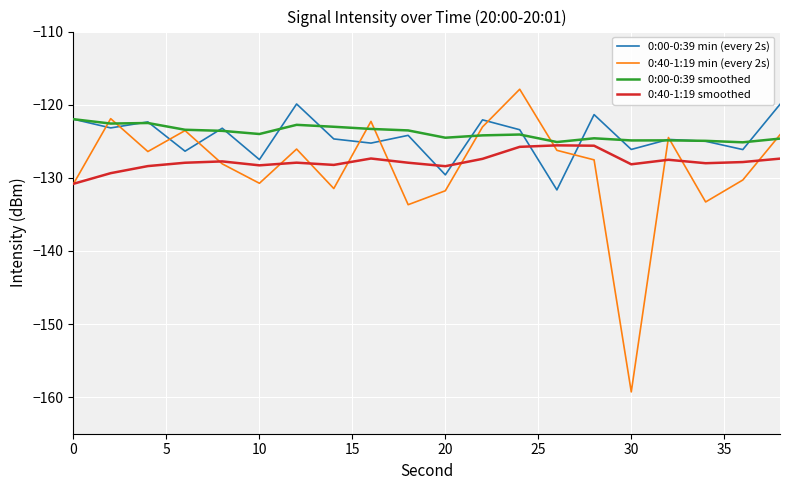

True or false: 0:00-0:39 min (every 2s) and 0:40-1:19 smoothed cross at least once.

True